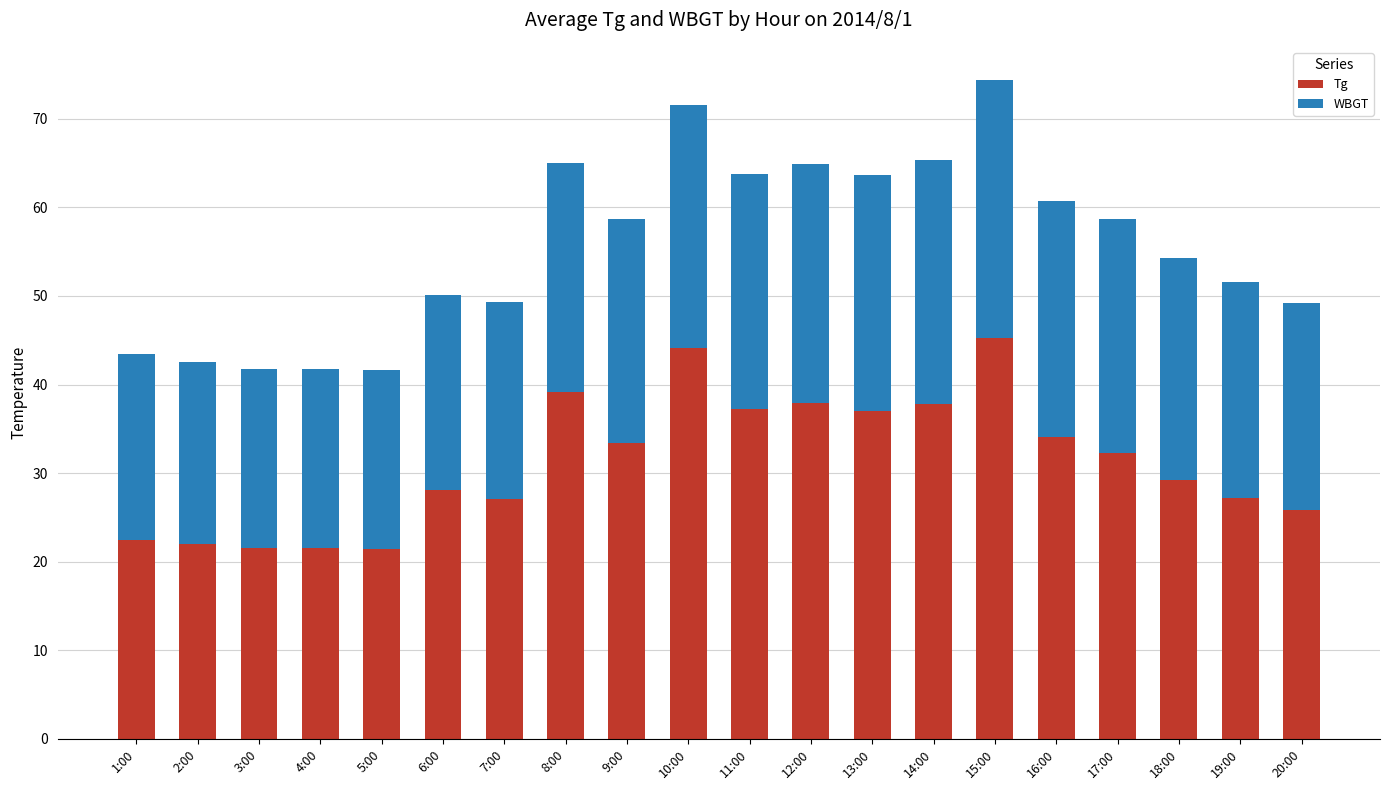

The value of Tg at 14:00 is 16.5. True or false?

False